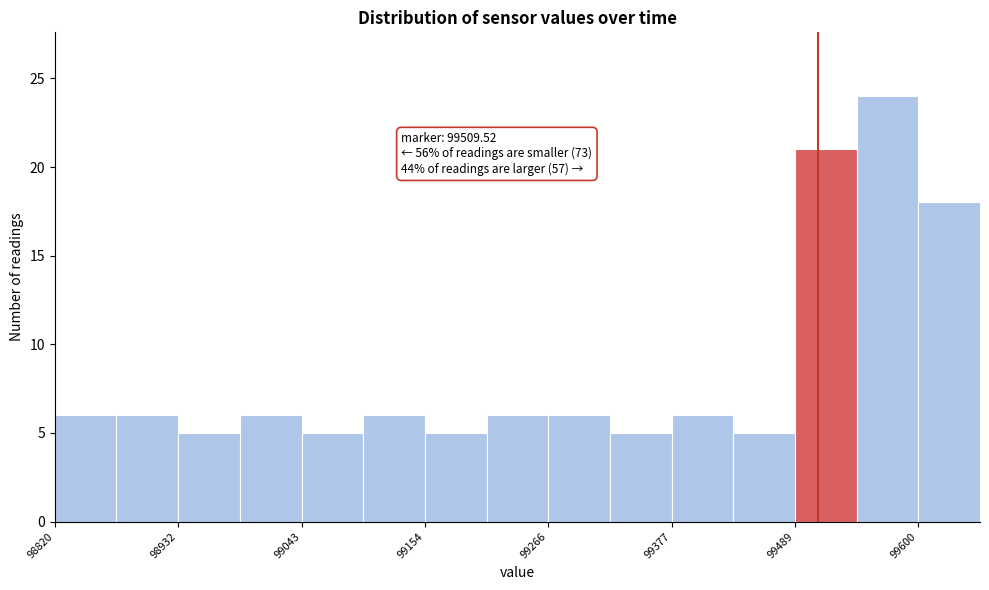

Read against the x-axis, roughly where is the centre of the tallest bar?

99580